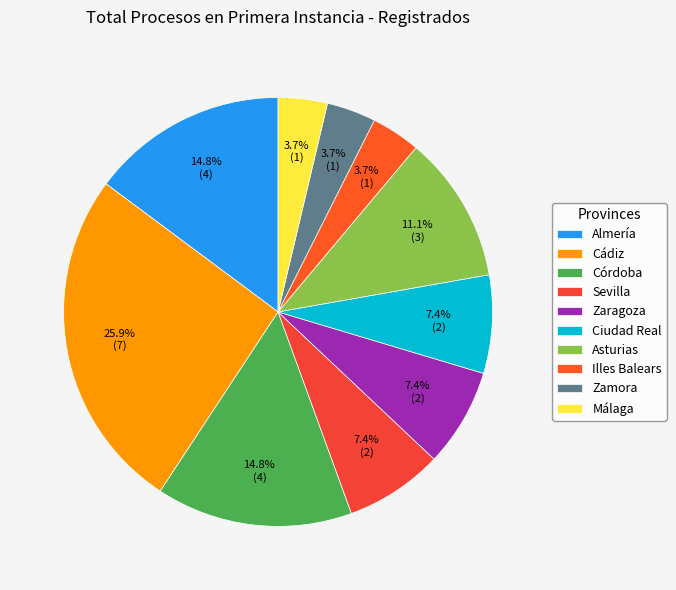

To the nearest percent, what portion does Illes Balears represent?

4%